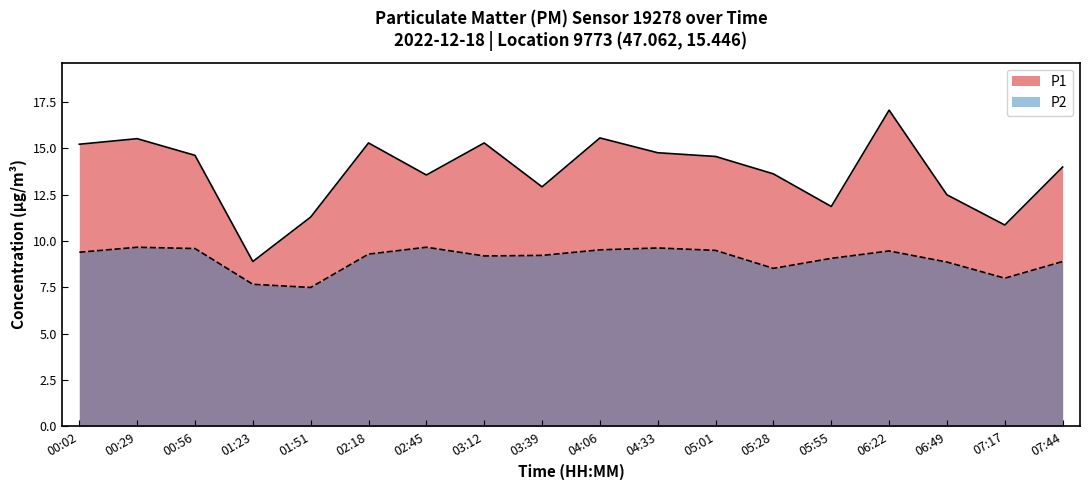

How many interior local valleys does the P1 series have?

5